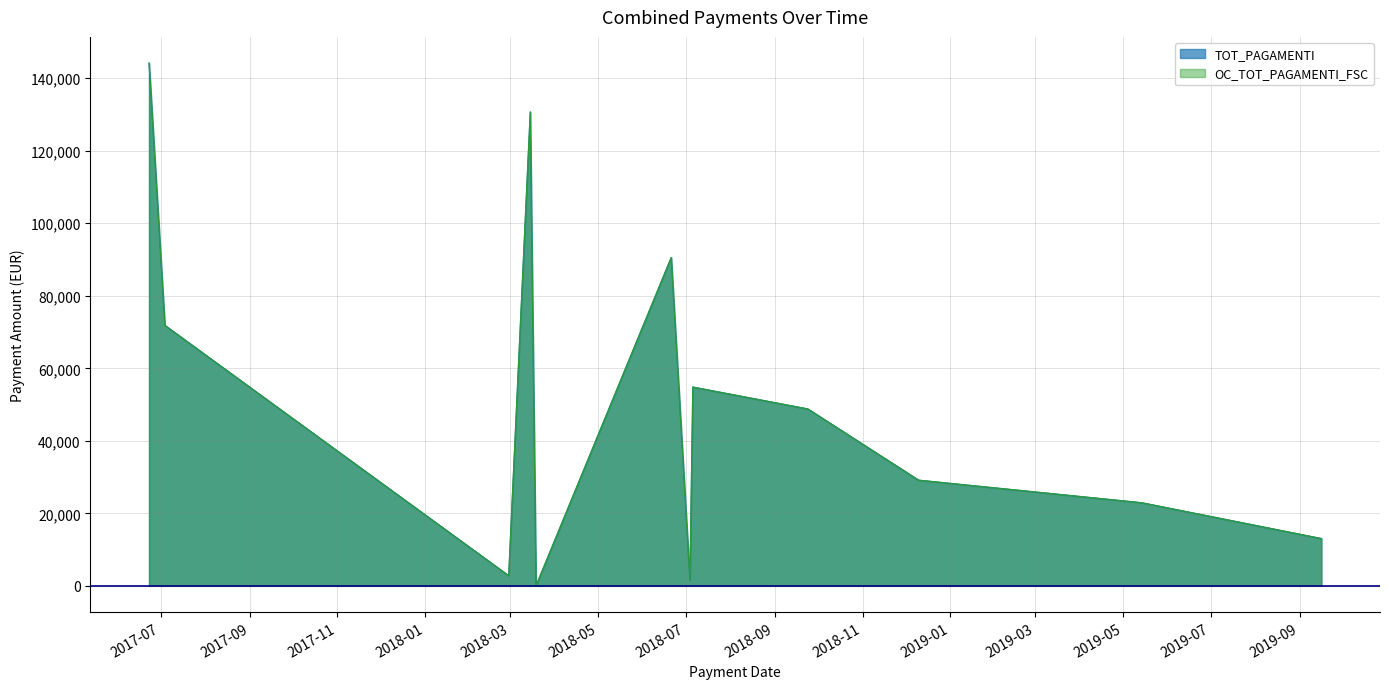

In OC_TOT_PAGAMENTI_FSC, how many points are higher than both neighbors (excluding endpoints)?

3